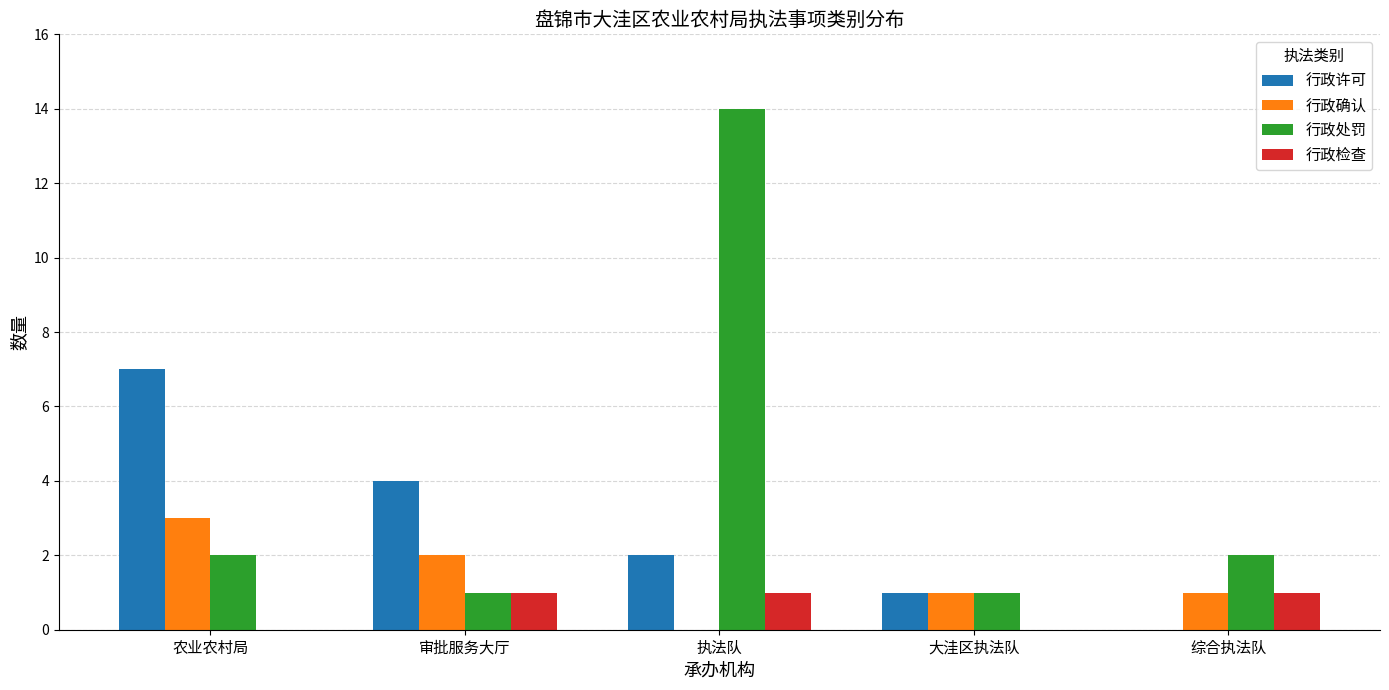

The 行政确认 series shows 2 at 审批服务大厅. True or false?

True